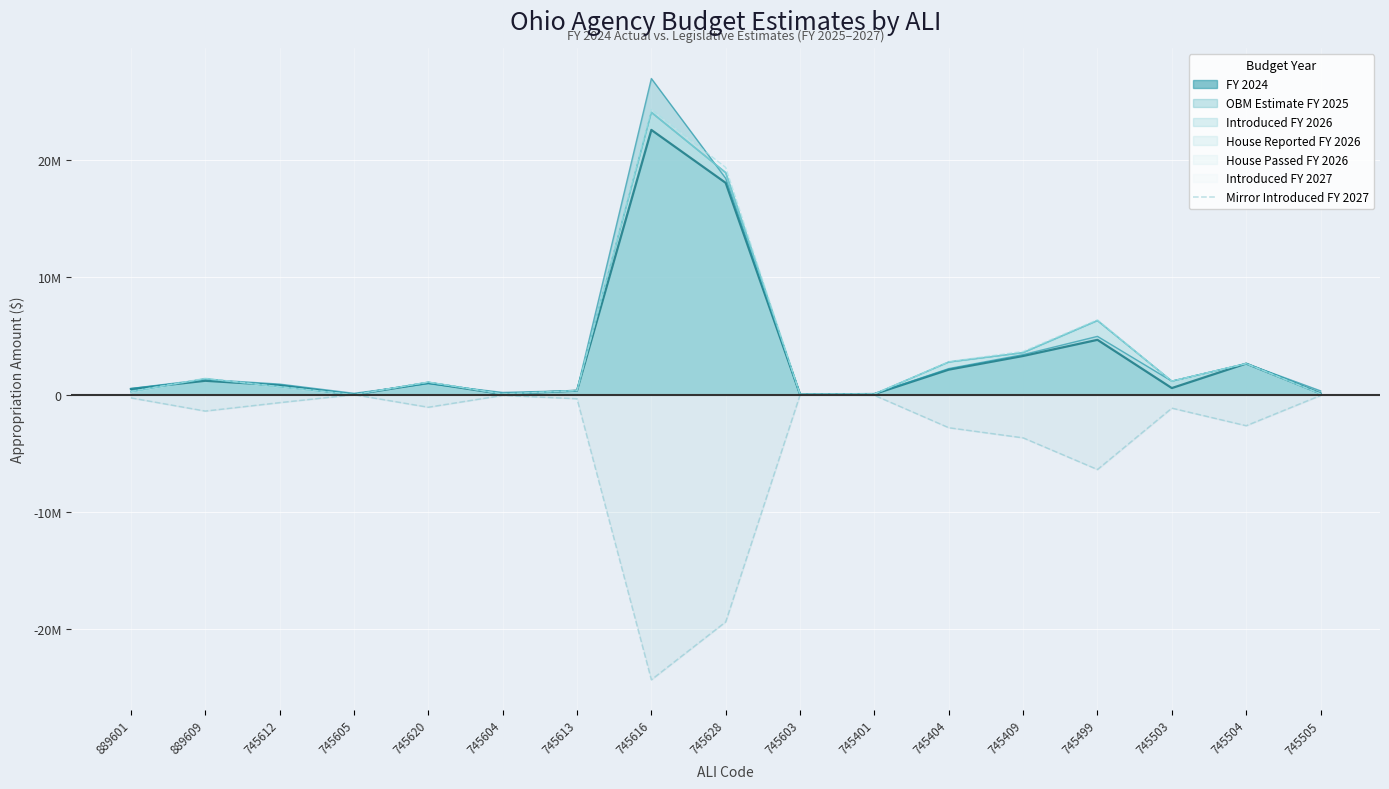

What position from the right is 745603?

8